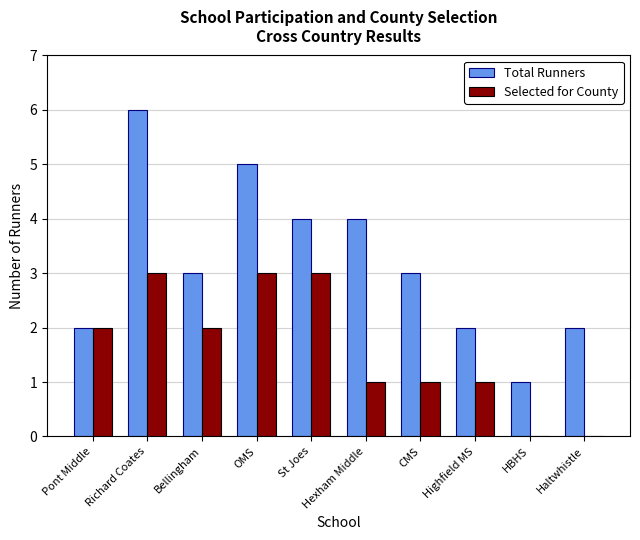

What is the spread (max minus min) of values at Highfield MS?

1